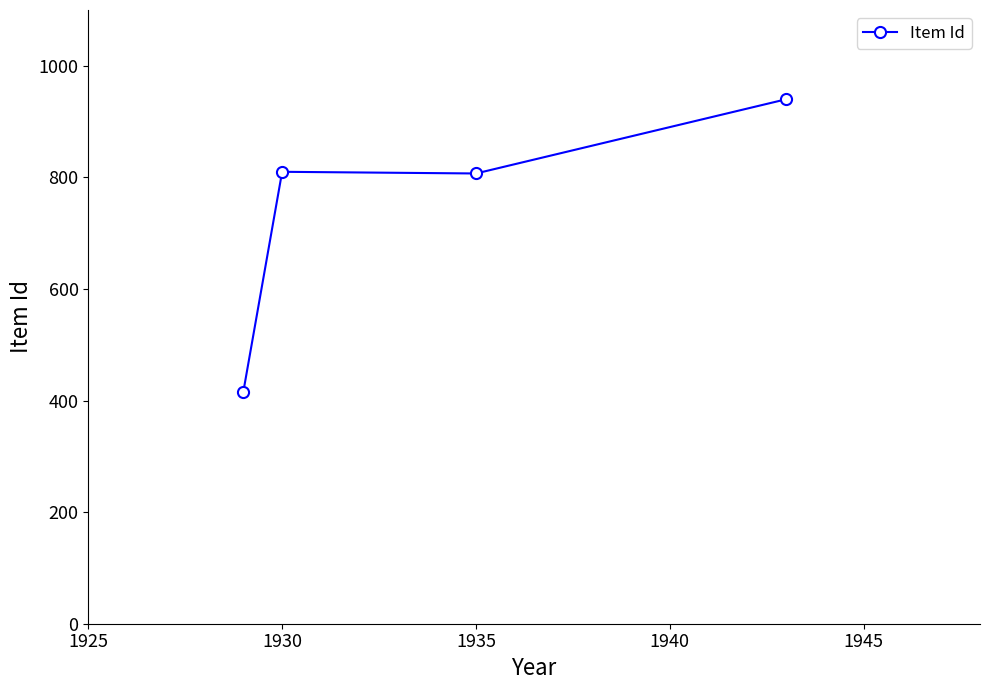

What is the sum of all values?

2973